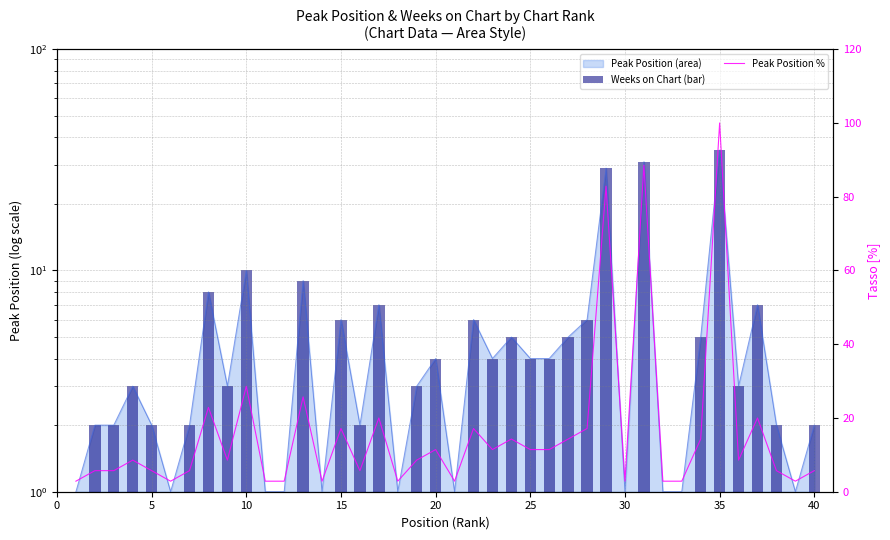

Reading left to right, transcribe all the data shown in this chart.

Weeks on Chart (bar): 1.0	2.0	2.0	3.0	2.0	1.0	2.0	8.0	3.0	10.0	1.0	1.0	9.0	1.0	6.0	2.0	7.0	1.0	3.0	4.0	1.0	6.0	4.0	5.0	4.0	4.0	5.0	6.0	29.0	1.0	31.0	1.0	1.0	5.0	35.0	3.0	7.0	2.0	1.0	2.0
Peak Position %: 2.9	5.7	5.7	8.6	5.7	2.9	5.7	22.9	8.6	28.6	2.9	2.9	25.7	2.9	17.1	5.7	20.0	2.9	8.6	11.4	2.9	17.1	11.4	14.3	11.4	11.4	14.3	17.1	82.9	2.9	88.6	2.9	2.9	14.3	100.0	8.6	20.0	5.7	2.9	5.7